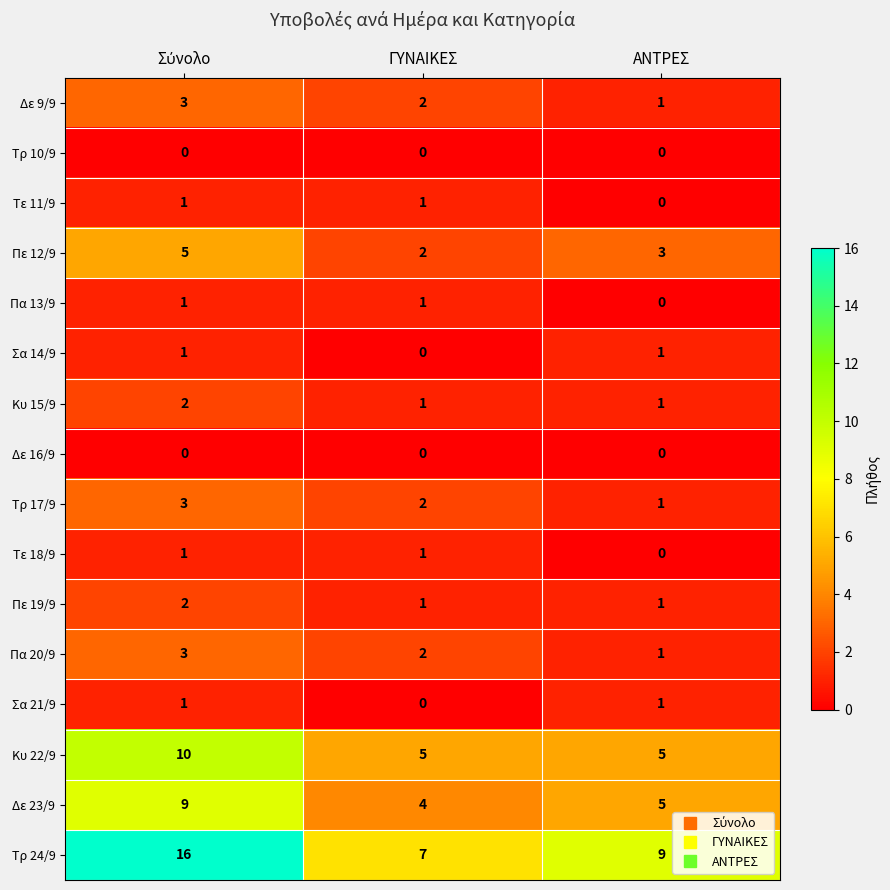

At which label does Τρ 17/9 reach its minimum?

ΑΝΤΡΕΣ